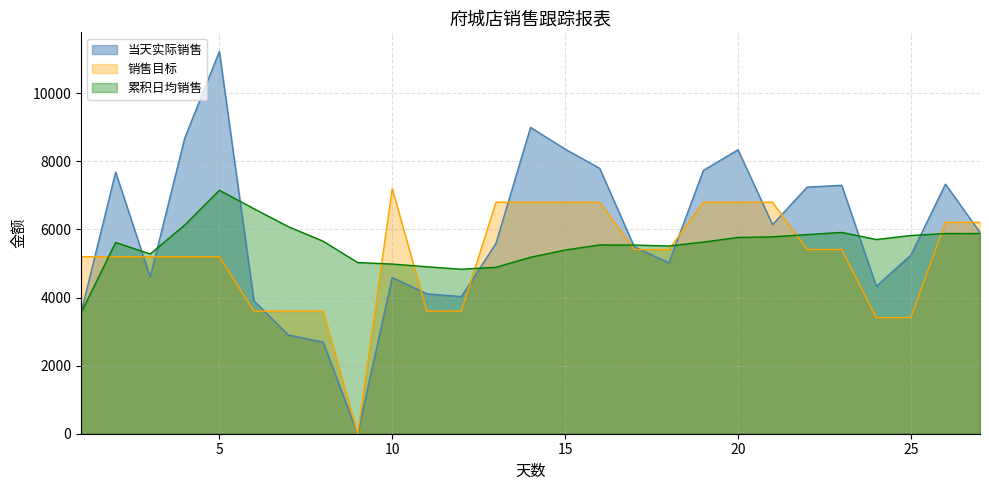

What is the sum of all 累积日均销售 values?

150130.8